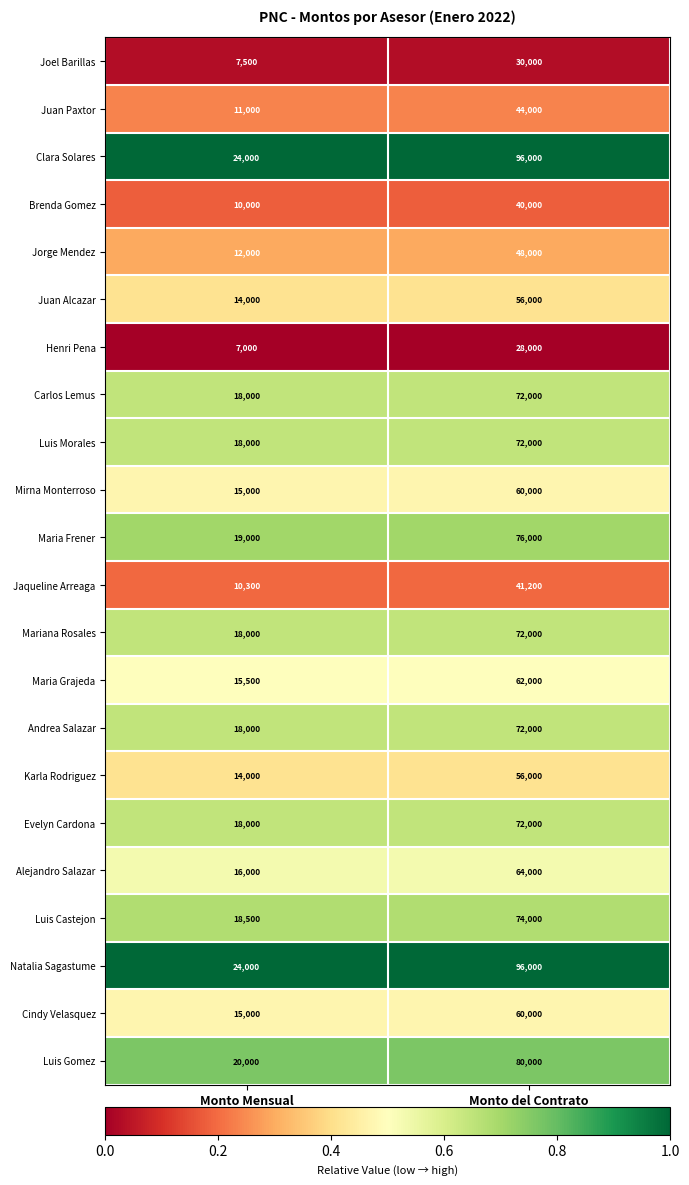

What is the difference between the Clara Solares values at Monto del Contrato and Monto Mensual?

72000